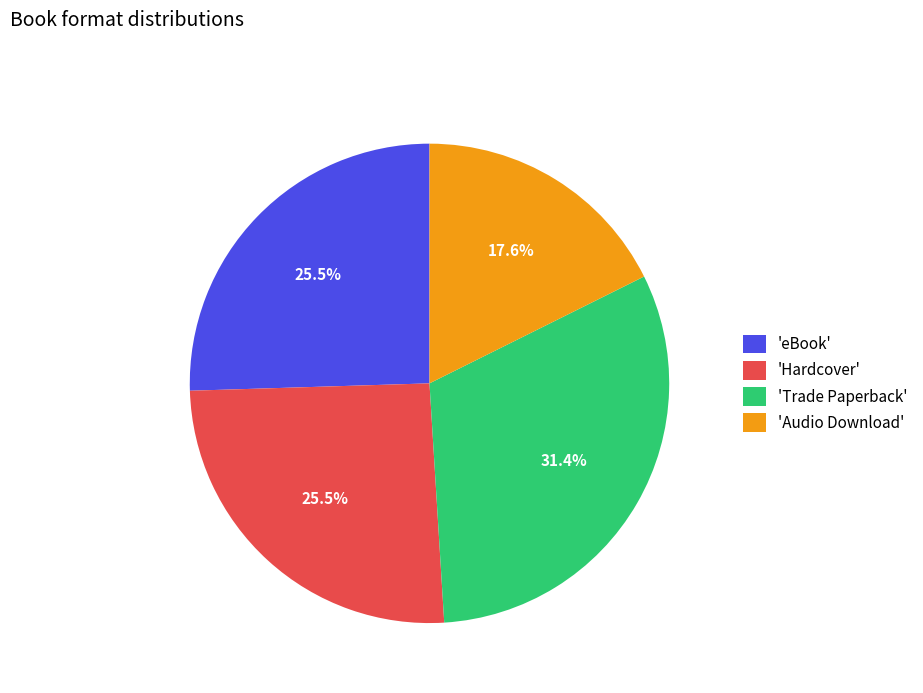

Between 'Trade Paperback' and 'Audio Download', which is larger?

'Trade Paperback'